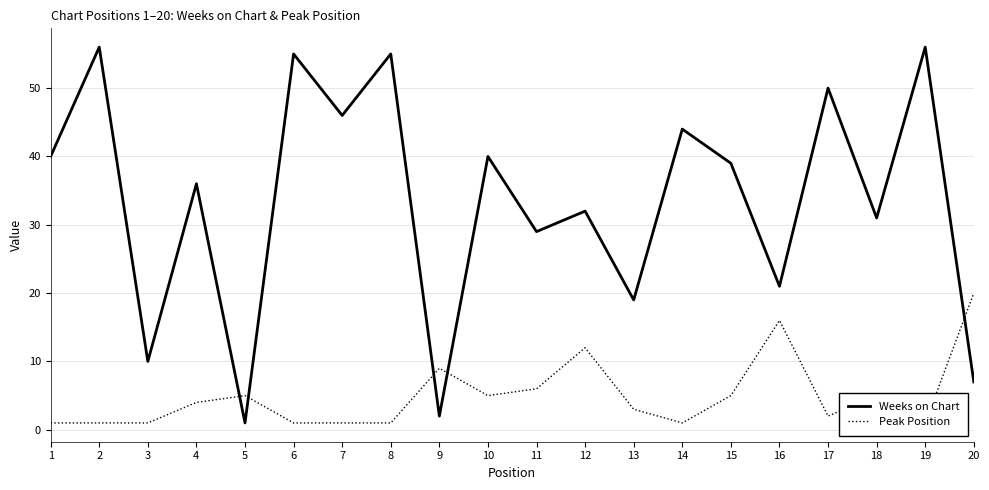

What is the average value of the Peak Position series?

5